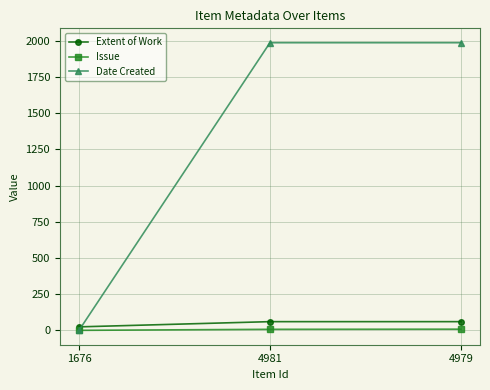

Count the number of data series in this chart.

3